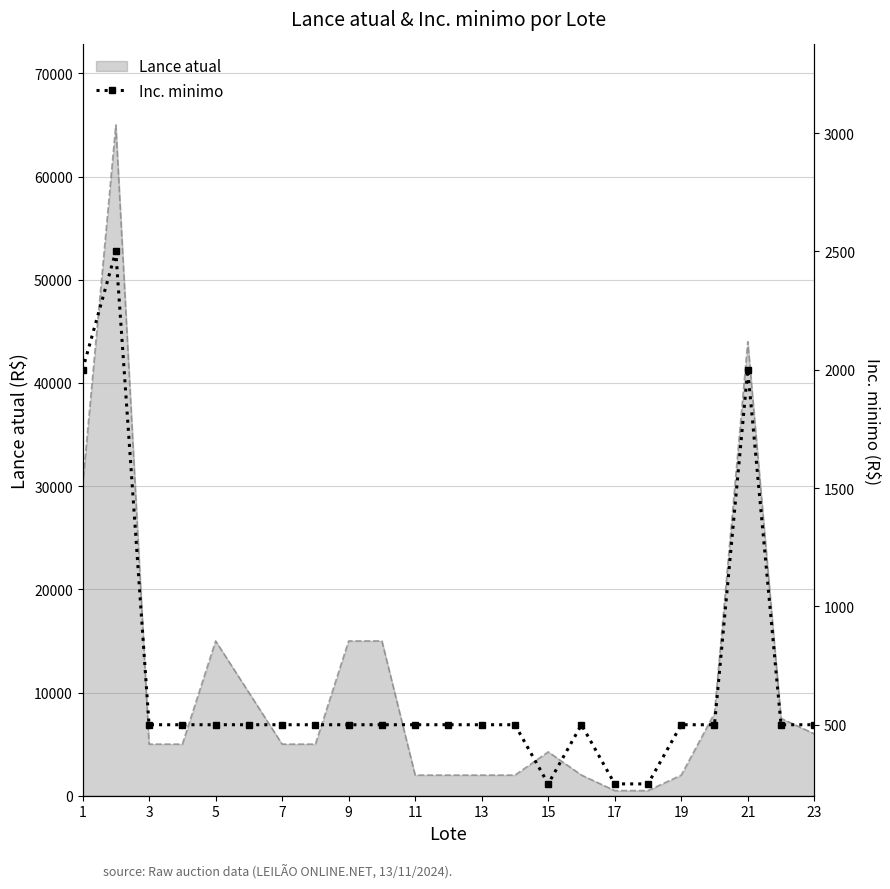

The value of Lance atual at 5 is 15000. True or false?

True